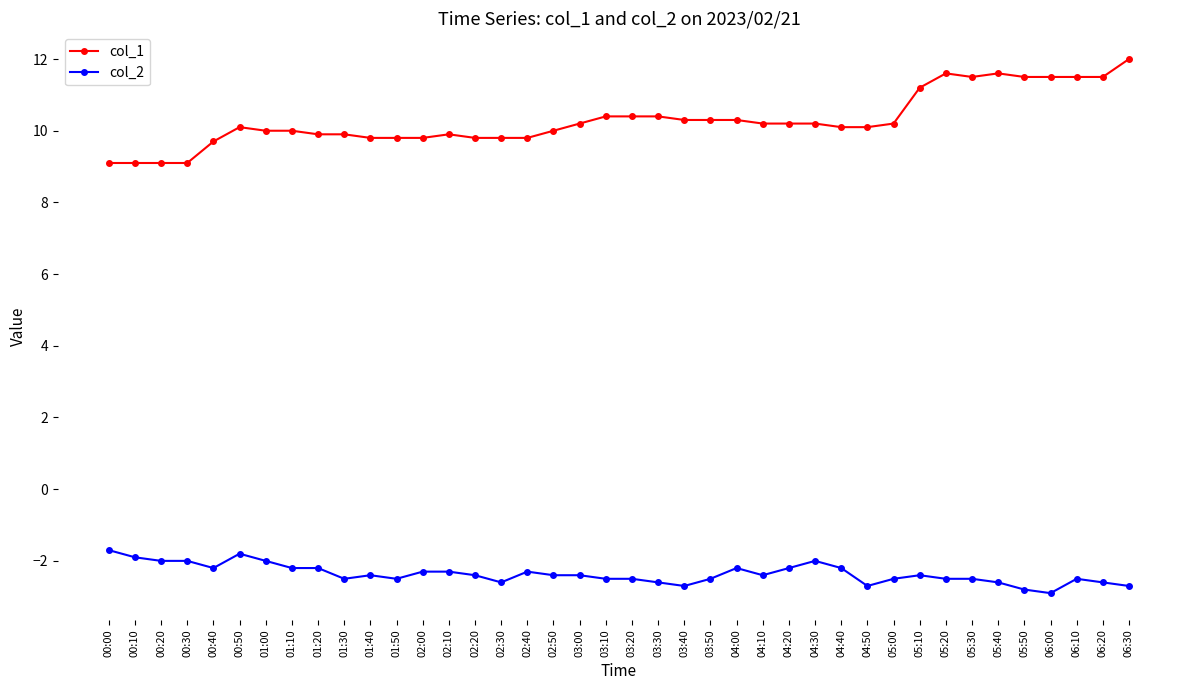

True or false: col_2 has a value of -2.9 at 01:00.

False